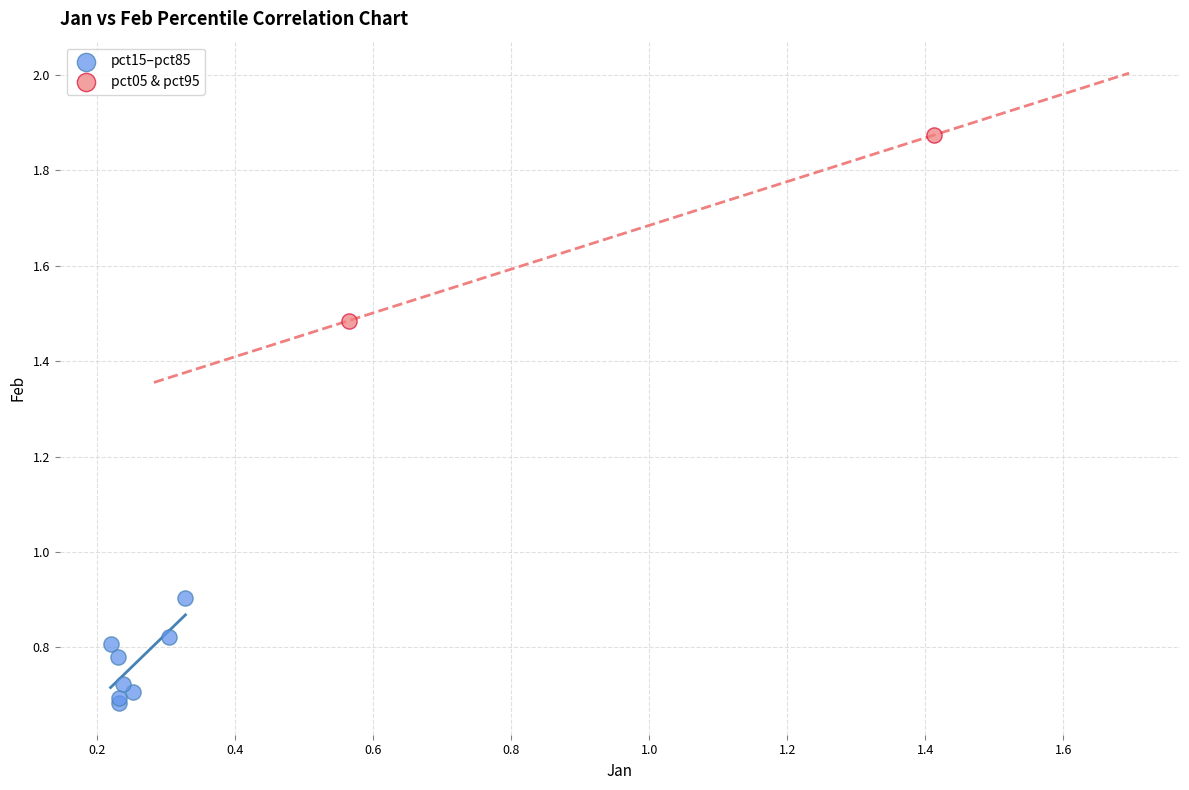

What are all the series names shown in the legend?

pct15–pct85, pct05 & pct95